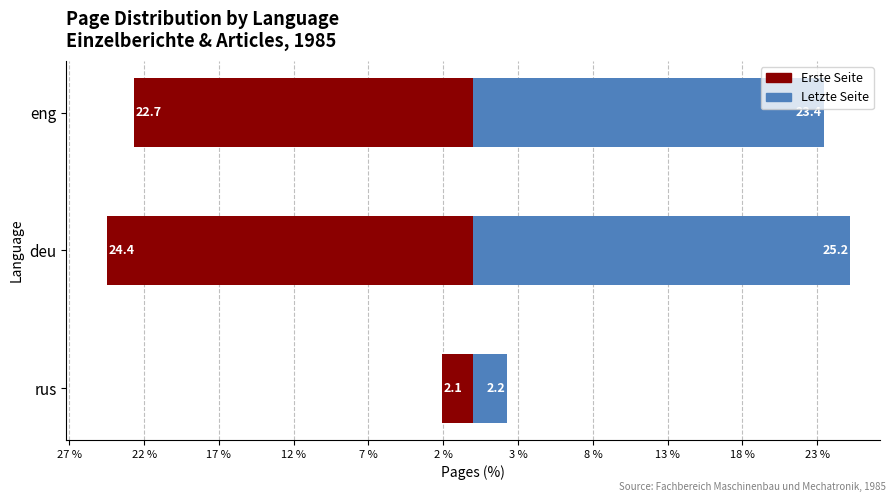

The Letzte Seite series shows 23.4 at eng. True or false?

True